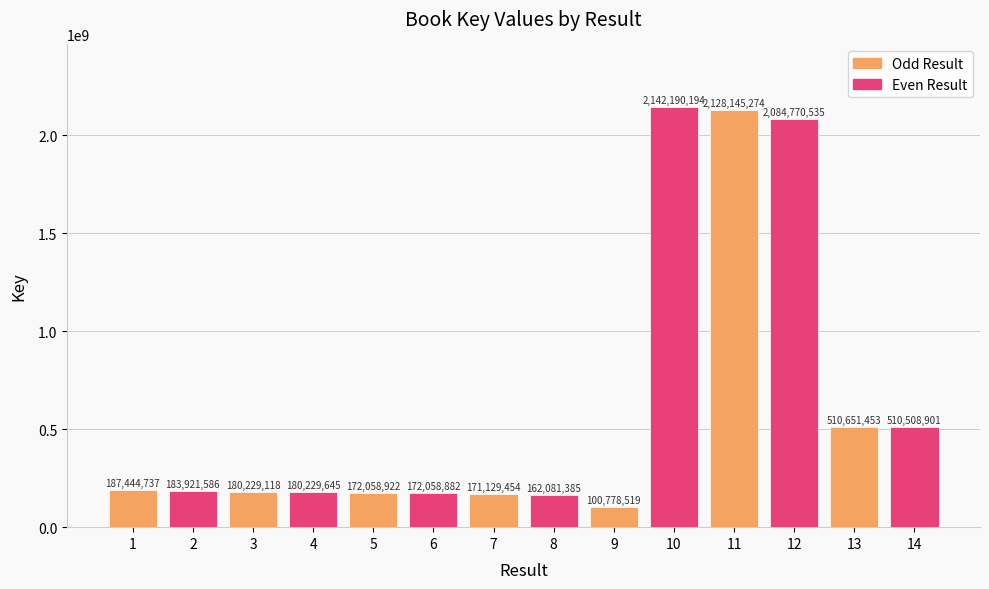

Count the number of data series in this chart.

1